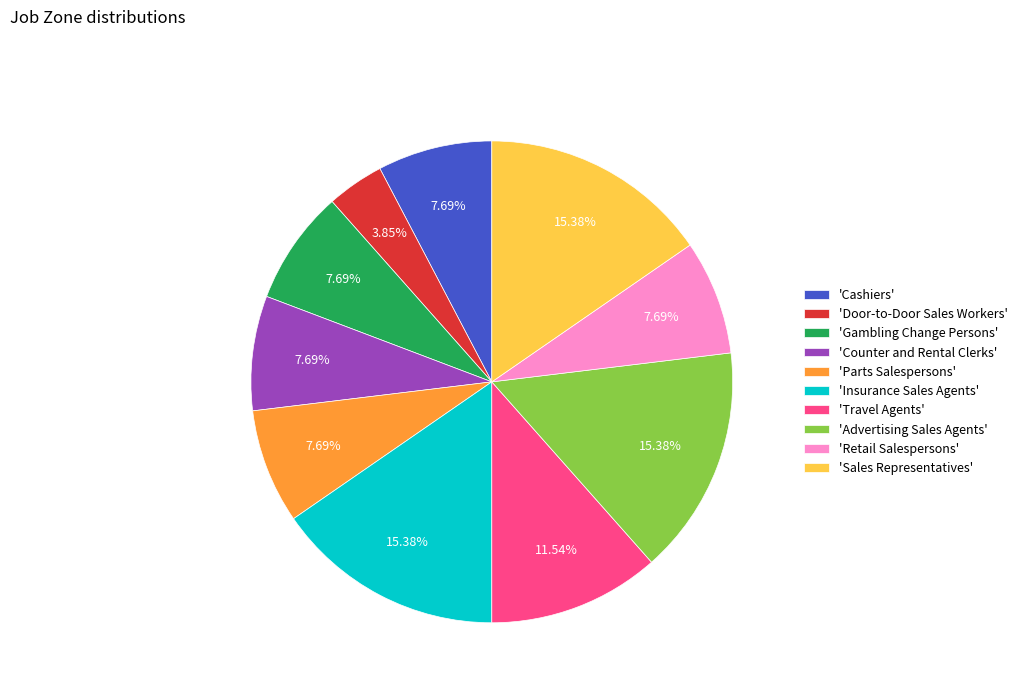

Which has a higher value, 'Parts Salespersons' or 'Travel Agents'?

'Travel Agents'